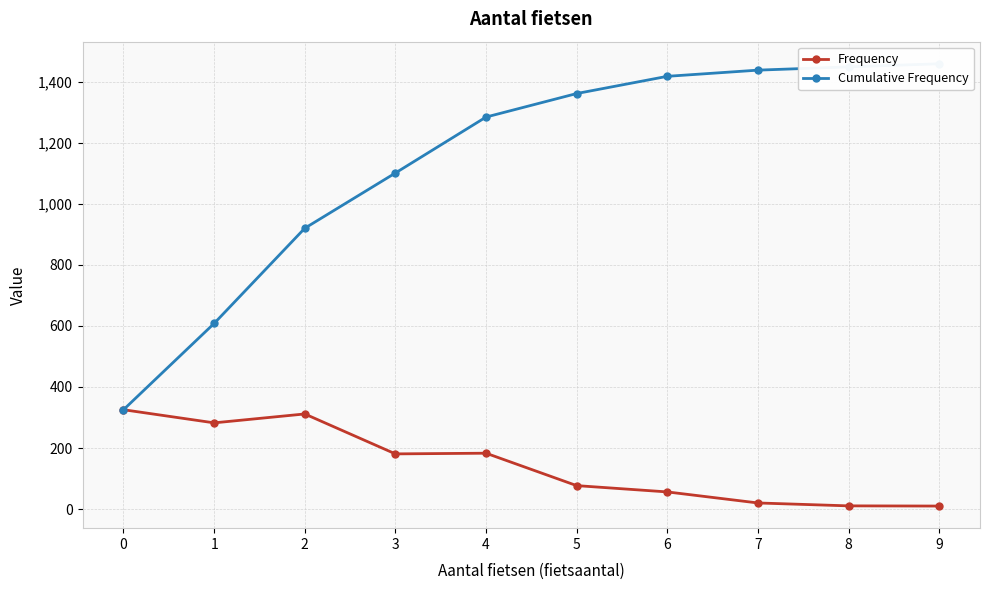

How many data points does each series have?

10